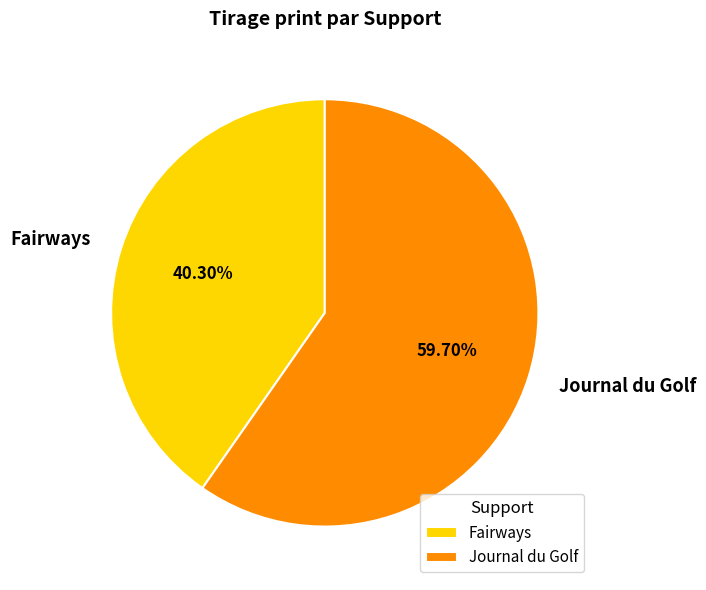

Combined, what portion of the pie is Journal du Golf and Fairways?

100.0%